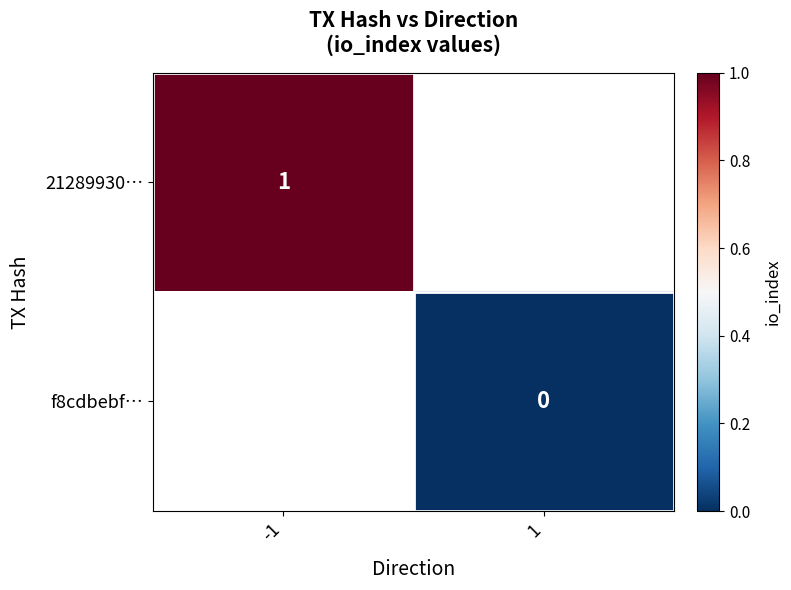

The value of 21289930… at -1 is 1. True or false?

True